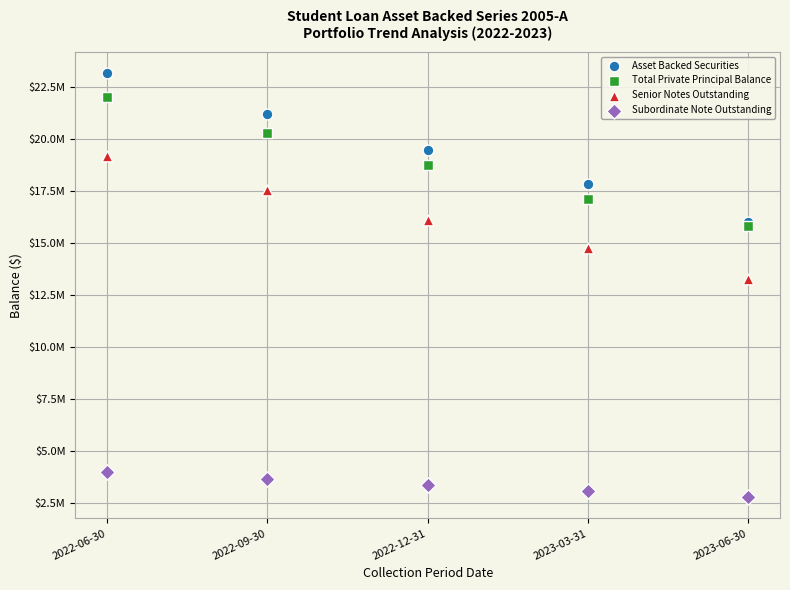

What are all the series names shown in the legend?

Asset Backed Securities, Total Private Principal Balance, Senior Notes Outstanding, Subordinate Note Outstanding